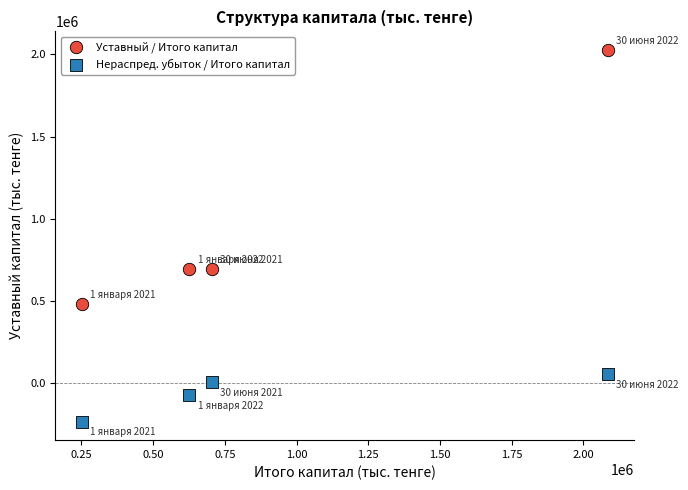

Which series contains the lowest Y value?

Нераспред. убыток / Итого капитал